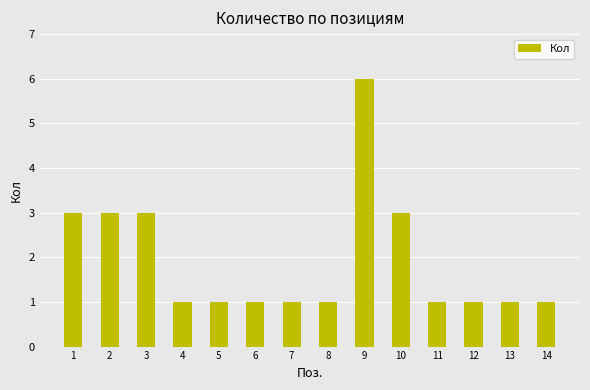

Which has a higher value, 2 or 5?

2